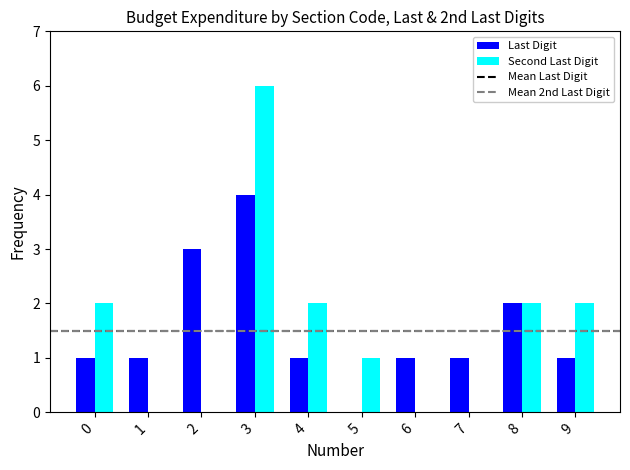

Is it true that Second Last Digit equals 3 at 8?

False